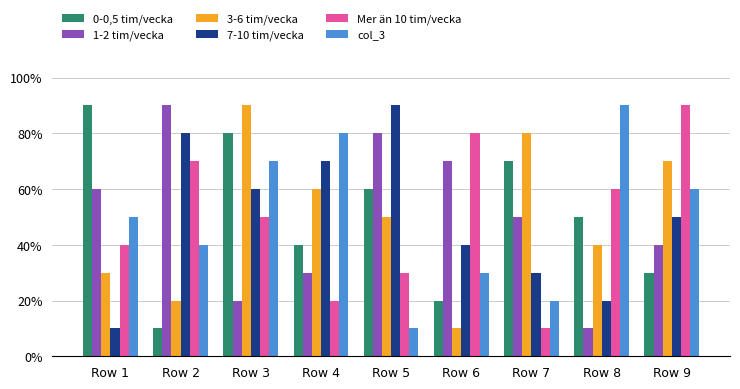

At which category is the sum across all series the highest?

Row 3